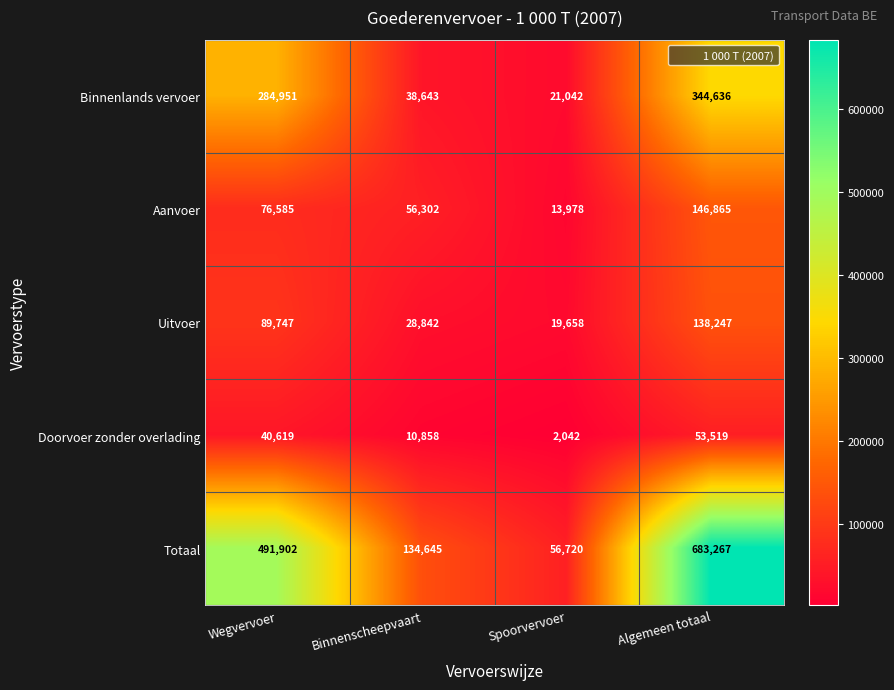

True or false: Aanvoer has a value of 146865 at Algemeen totaal.

True